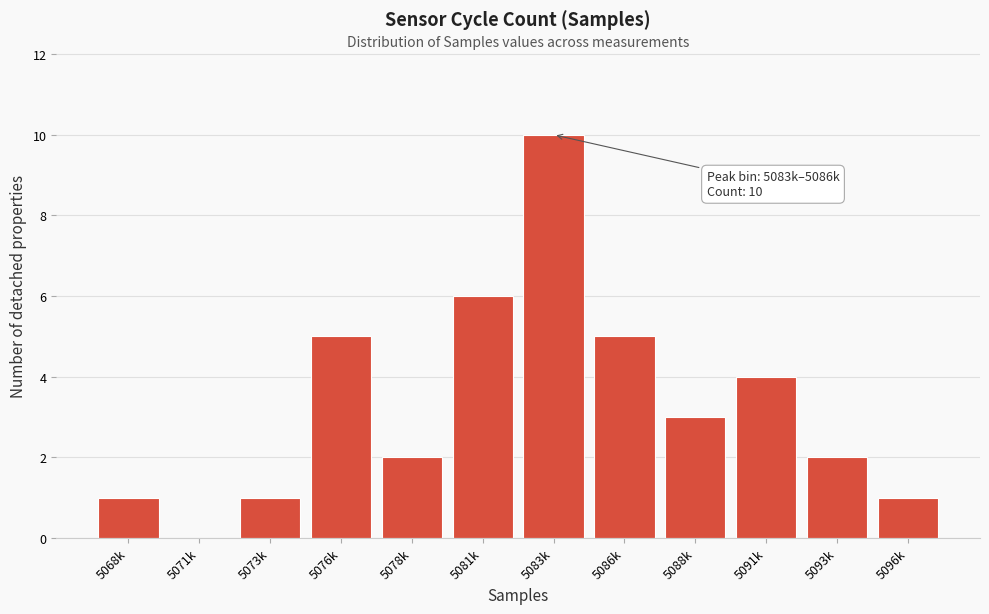

Reading left to right, what are all the values shown in this chart?

5068k=1	5071k=0	5073k=1	5076k=5	5078k=2	5081k=6	5083k=10	5086k=5	5088k=3	5091k=4	5093k=2	5096k=1